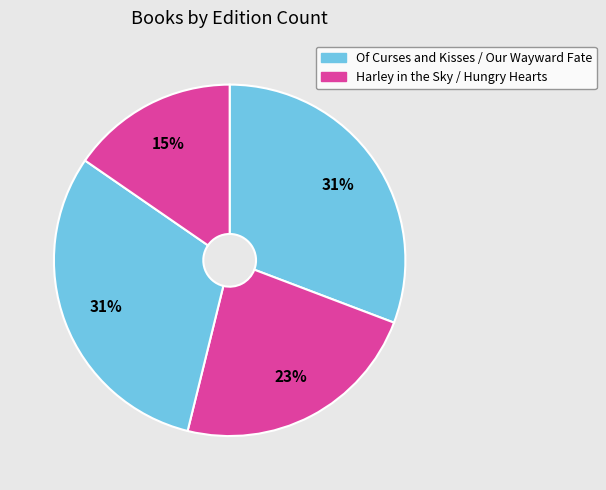

How many segments does this pie chart have?

4